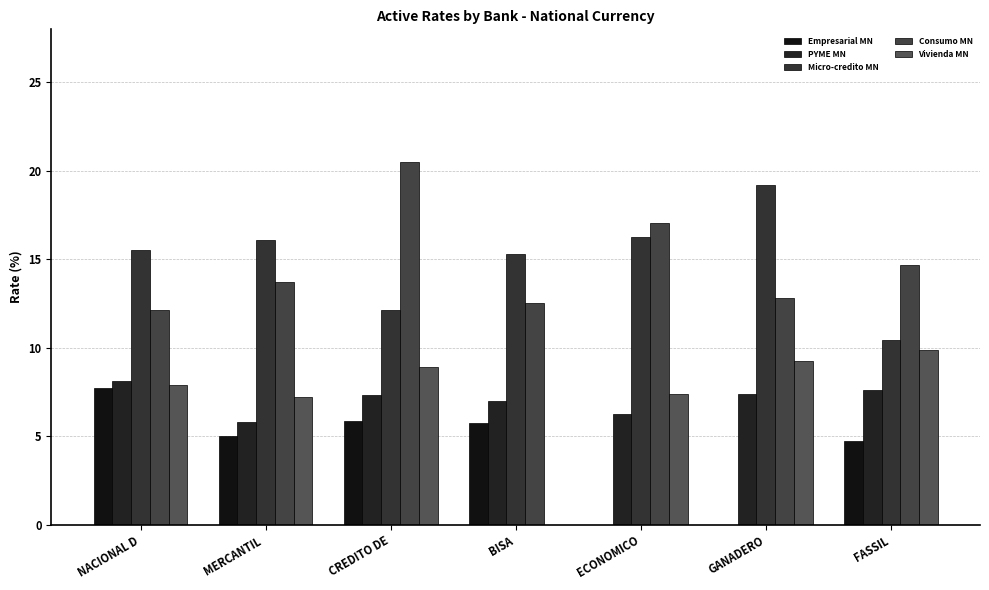

Which series changed the most between NACIONAL D and ECONOMICO?

Empresarial MN